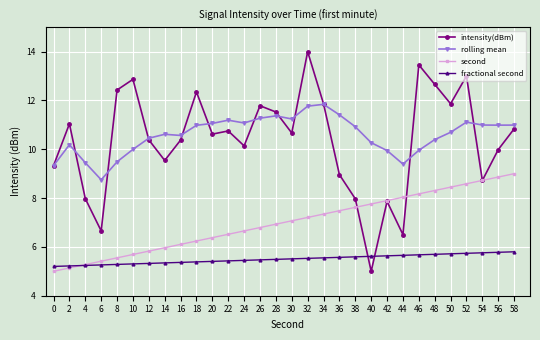

Which series has the largest total across all categories?

rolling mean